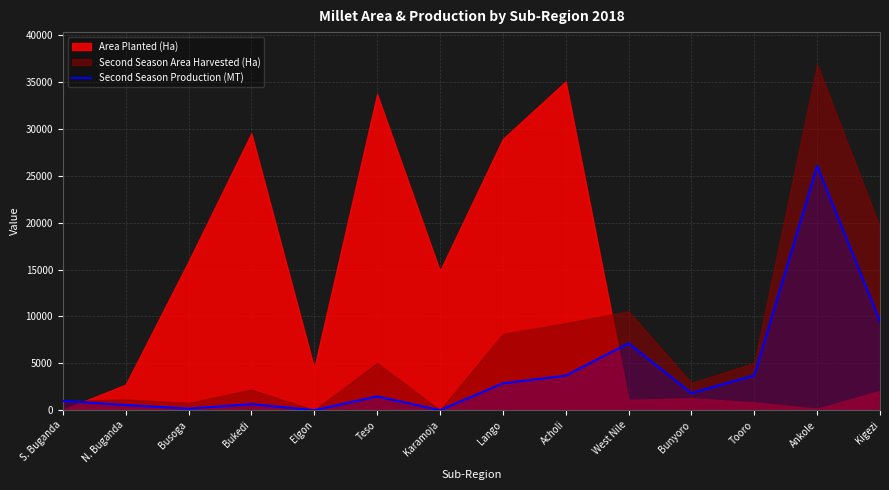

Between N. Buganda and S. Buganda, which is larger?

S. Buganda